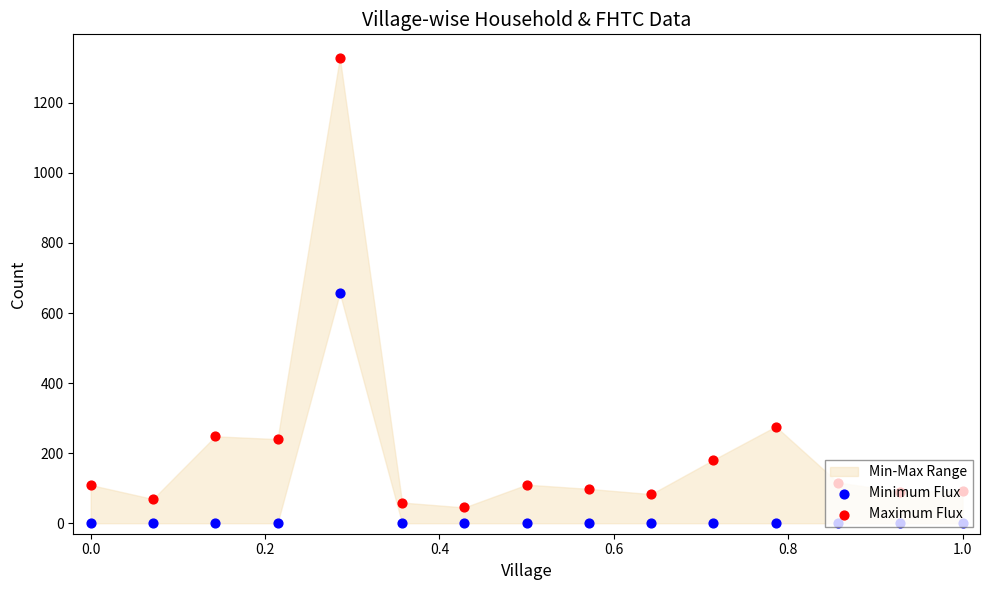

Which series reaches the minimum Y coordinate?

Minimum Flux